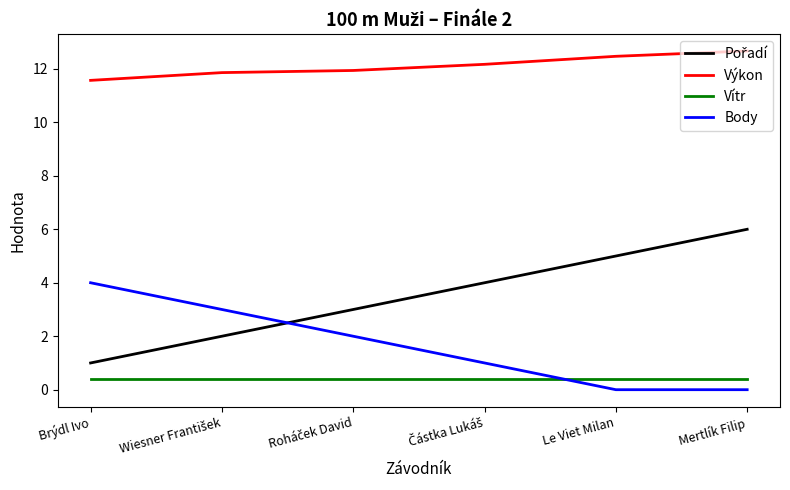

What is the total value across all series at Brýdl Ivo?

17.0